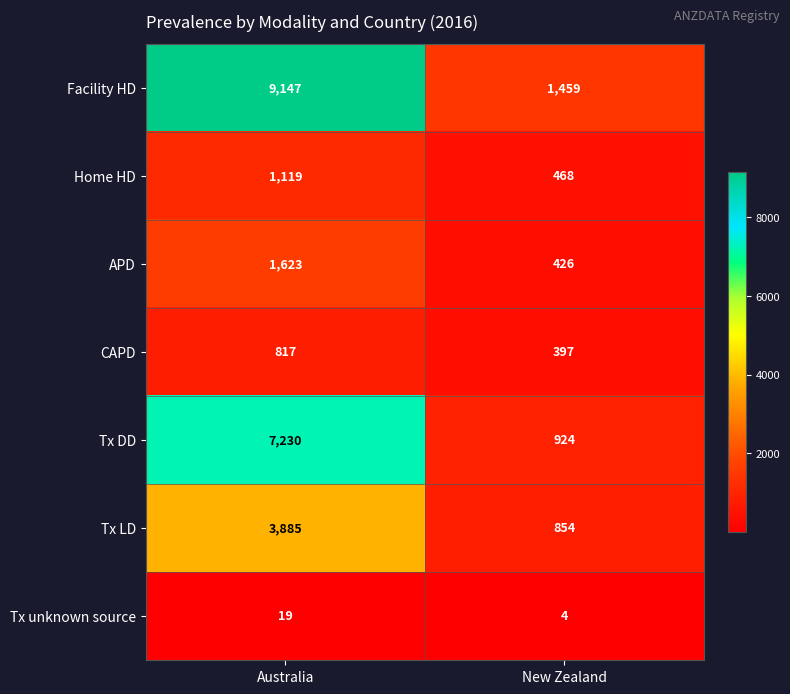

Reading left to right, what are all the values shown in this chart?

Facility HD: 9147	1459
Home HD: 1119	468
APD: 1623	426
CAPD: 817	397
Tx DD: 7230	924
Tx LD: 3885	854
Tx unknown source: 19	4